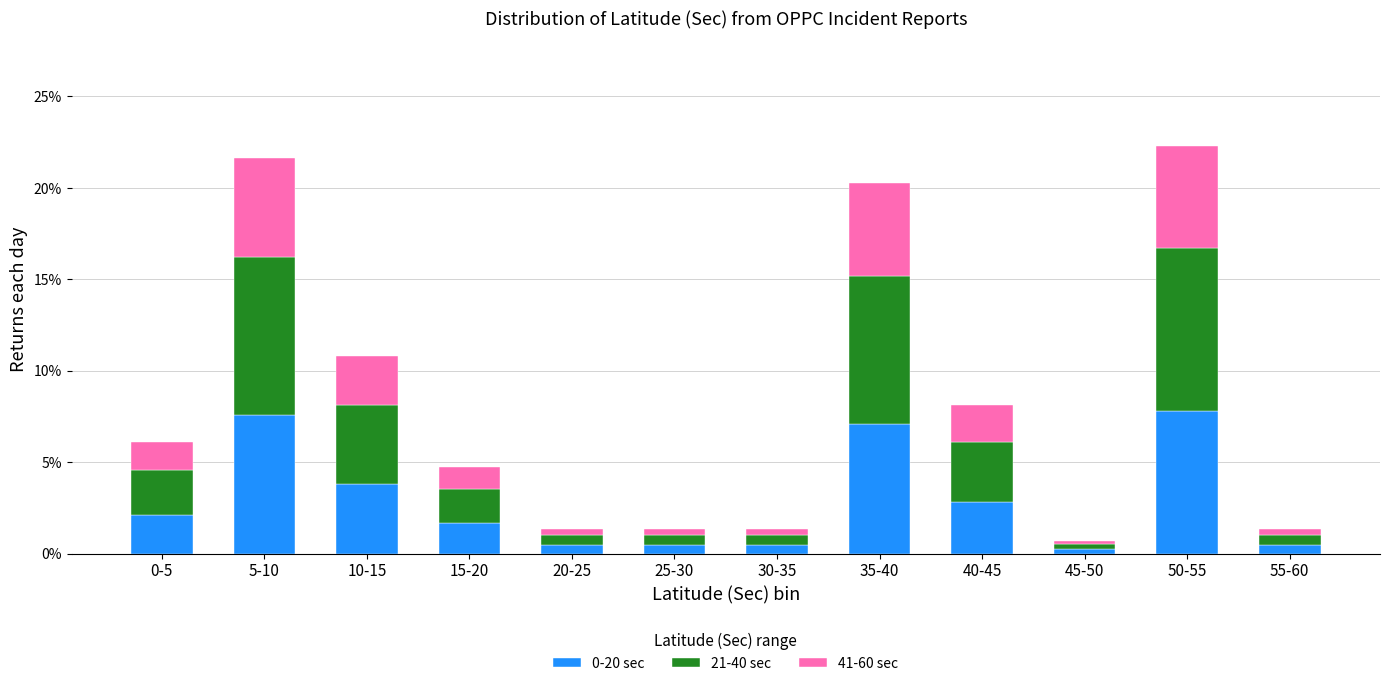

What is the maximum value for 0-20 sec?

7.8